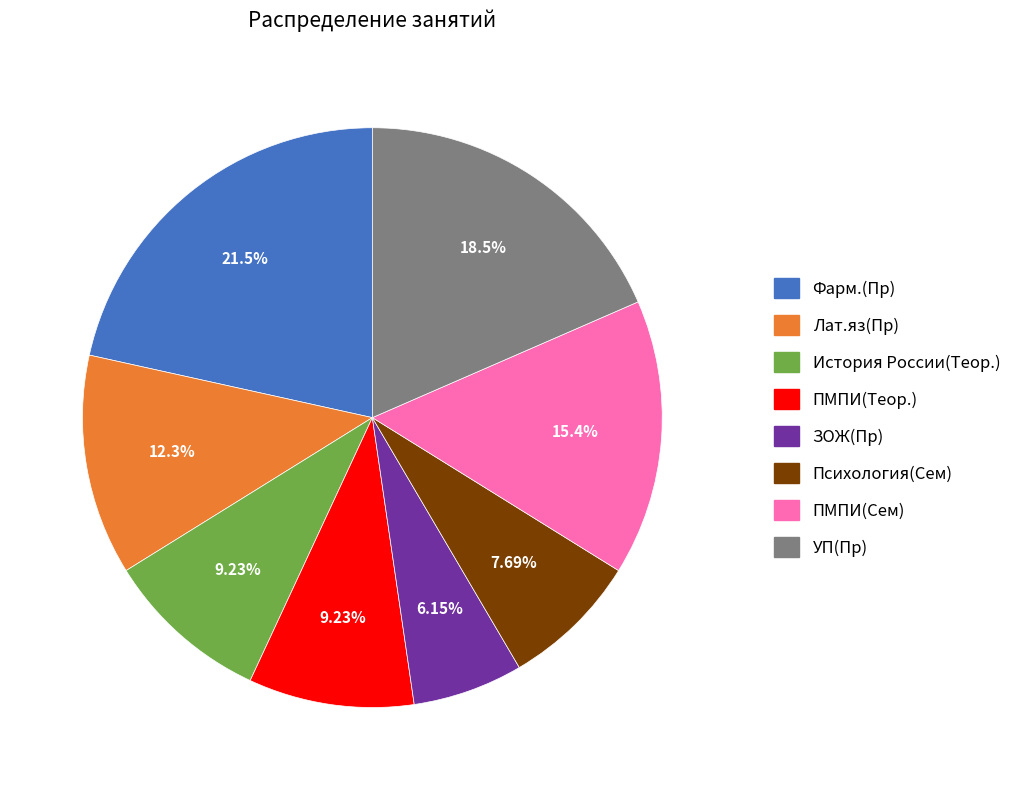

Does any single category account for the majority?

No